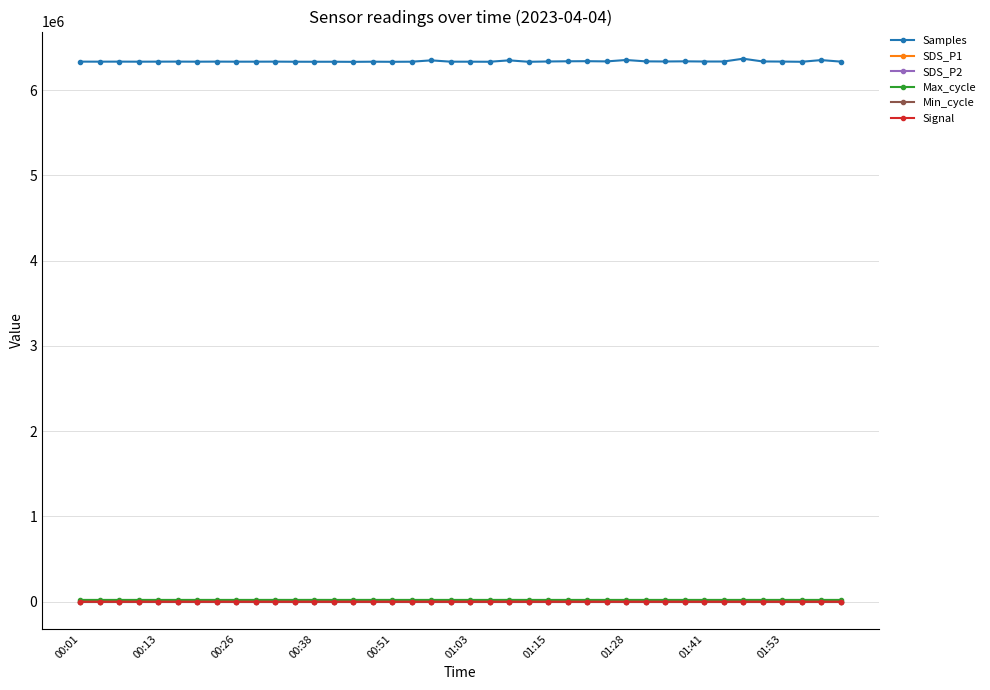

True or false: Max_cycle has more than 1 points higher than both neighbors.

True